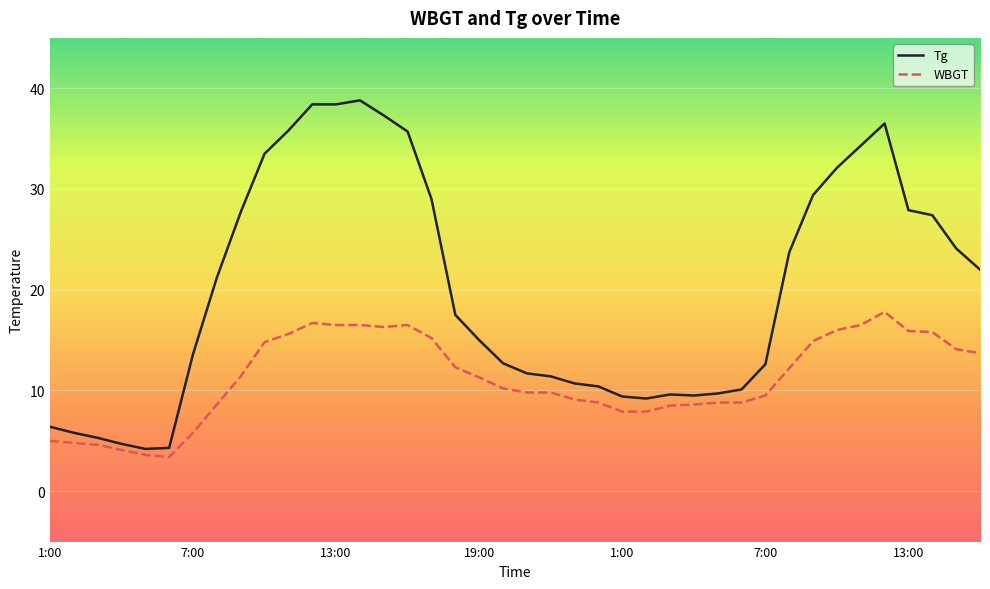

List the series in order of their overall mean, highest first.

Tg, WBGT